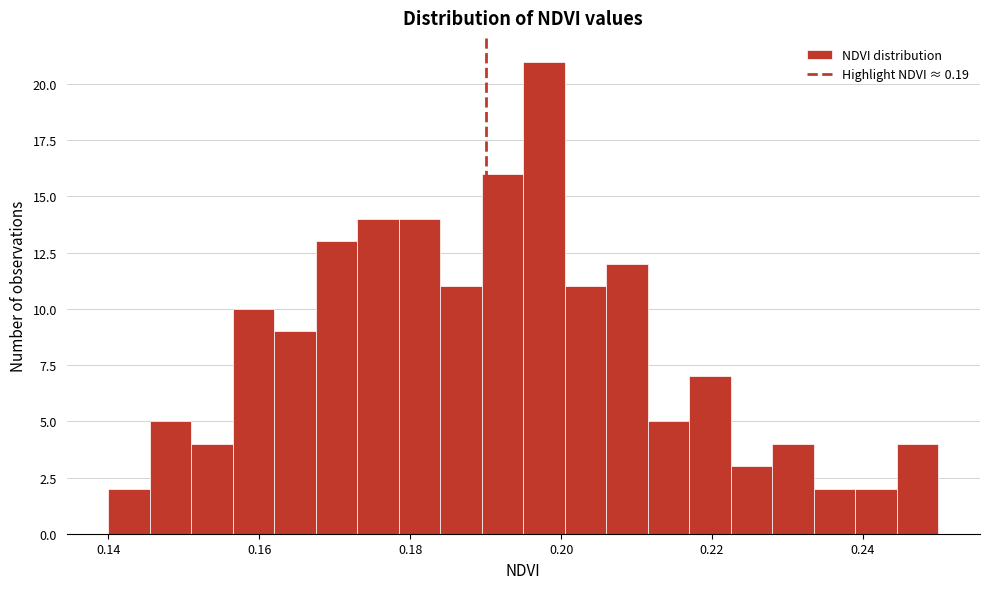

Read against the x-axis, roughly where is the centre of the tallest bar?

0.198